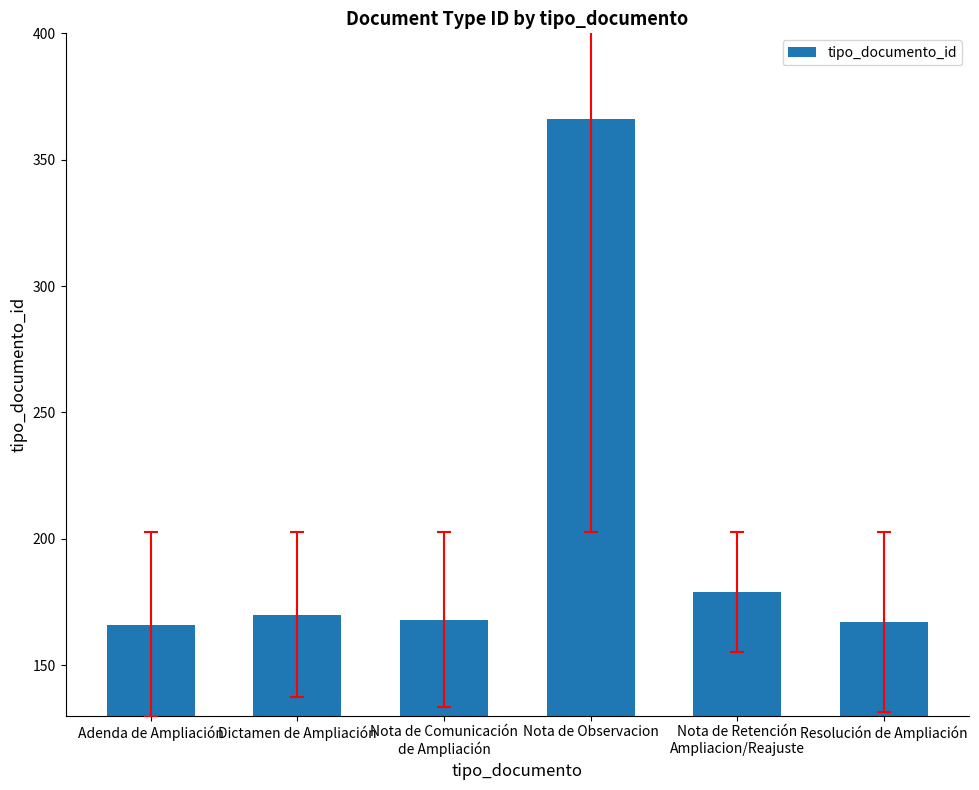

The value at Adenda de Ampliación is 256. True or false?

False